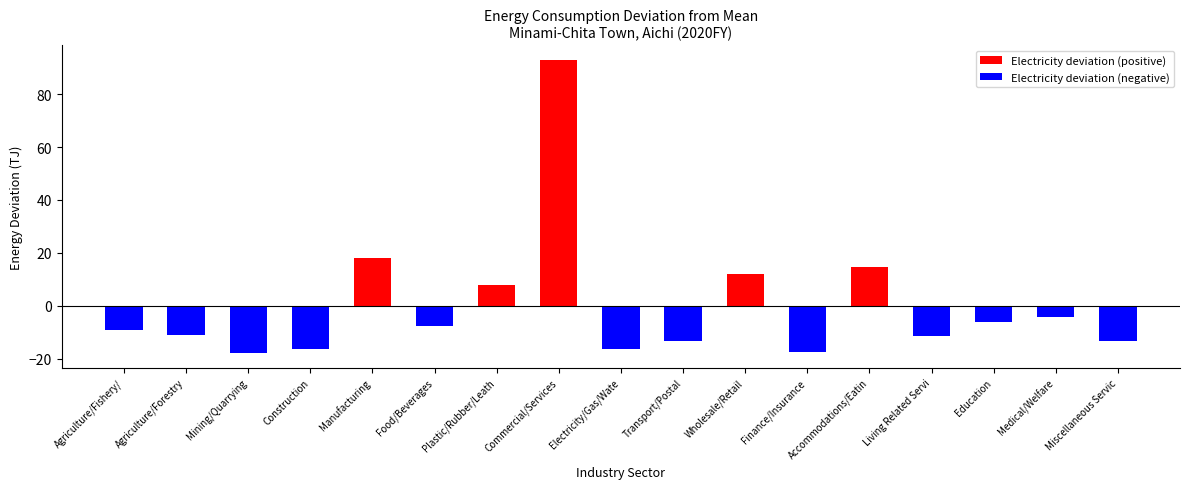

Is the value of Electricity deviation (negative) at Electricity/Gas/Wate greater than the value of Electricity deviation (positive) at Construction?

No